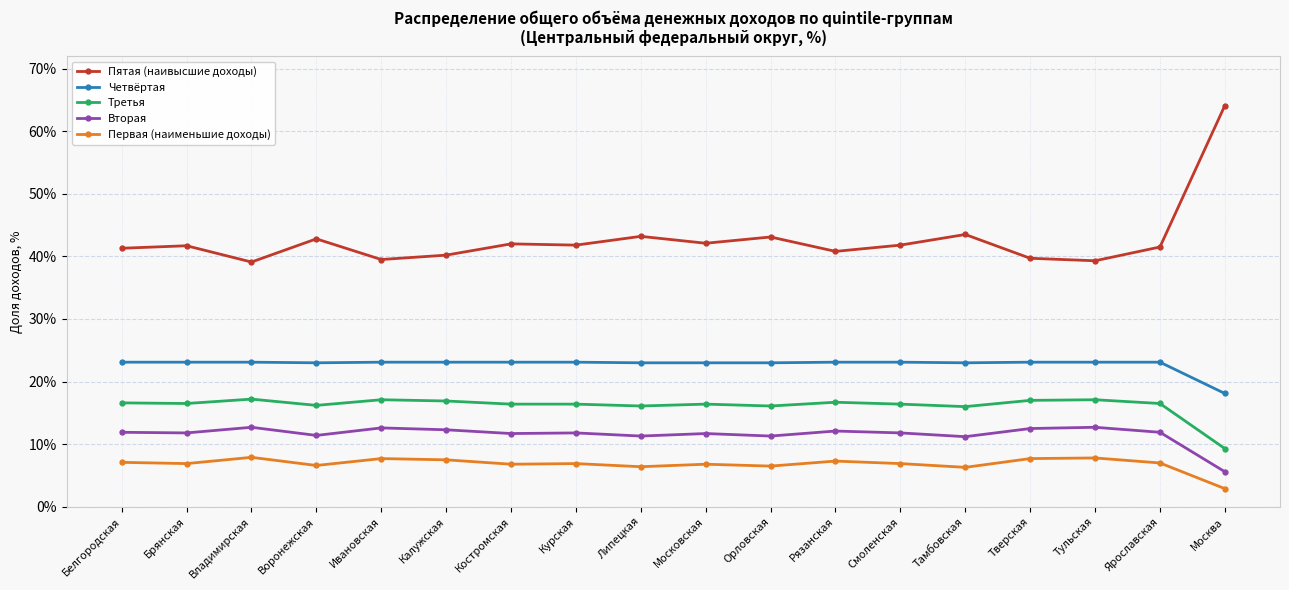

True or false: Вторая and Четвёртая cross at least once.

False